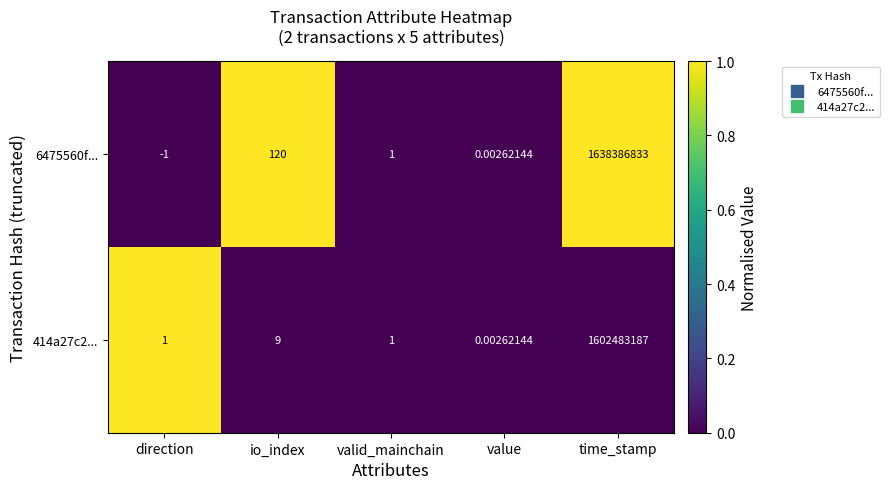

At which label does 414a27c2... reach its peak?

time_stamp